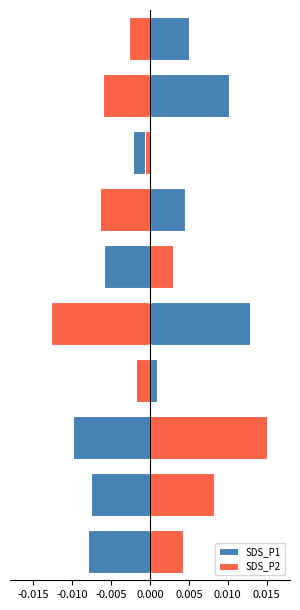

True or false: SDS_P2 has a value of -0.0 at 0.000.

False